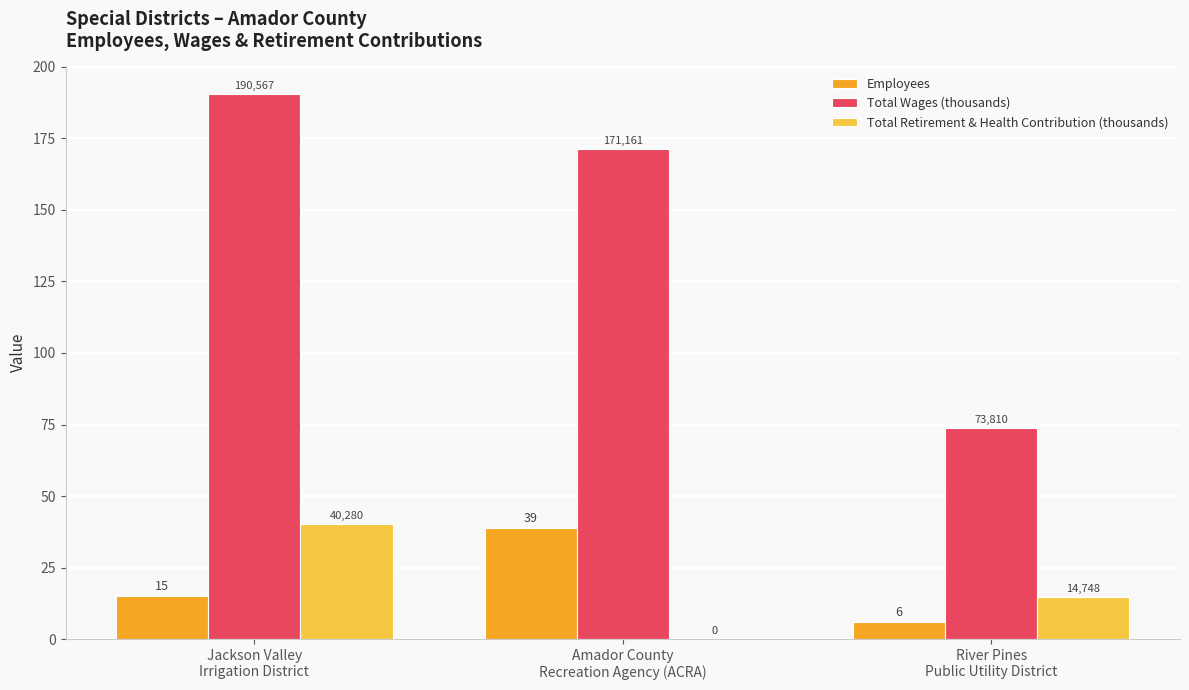

Which label corresponds to the largest value in the chart?

Jackson Valley
Irrigation District